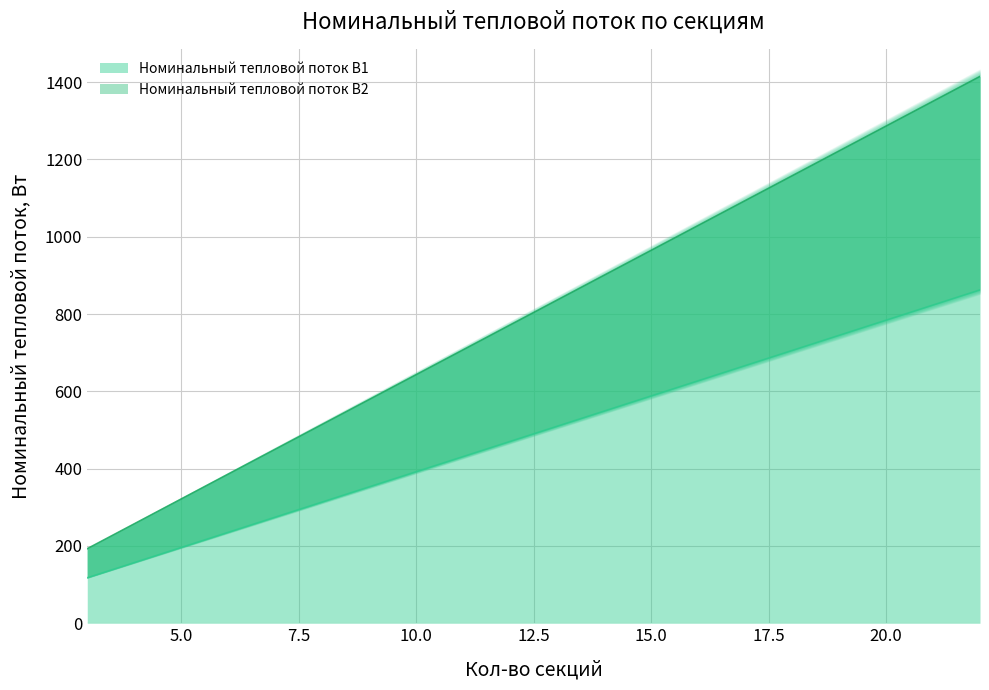

Which category has the lowest value in the Номинальный тепловой поток В2 series?

3